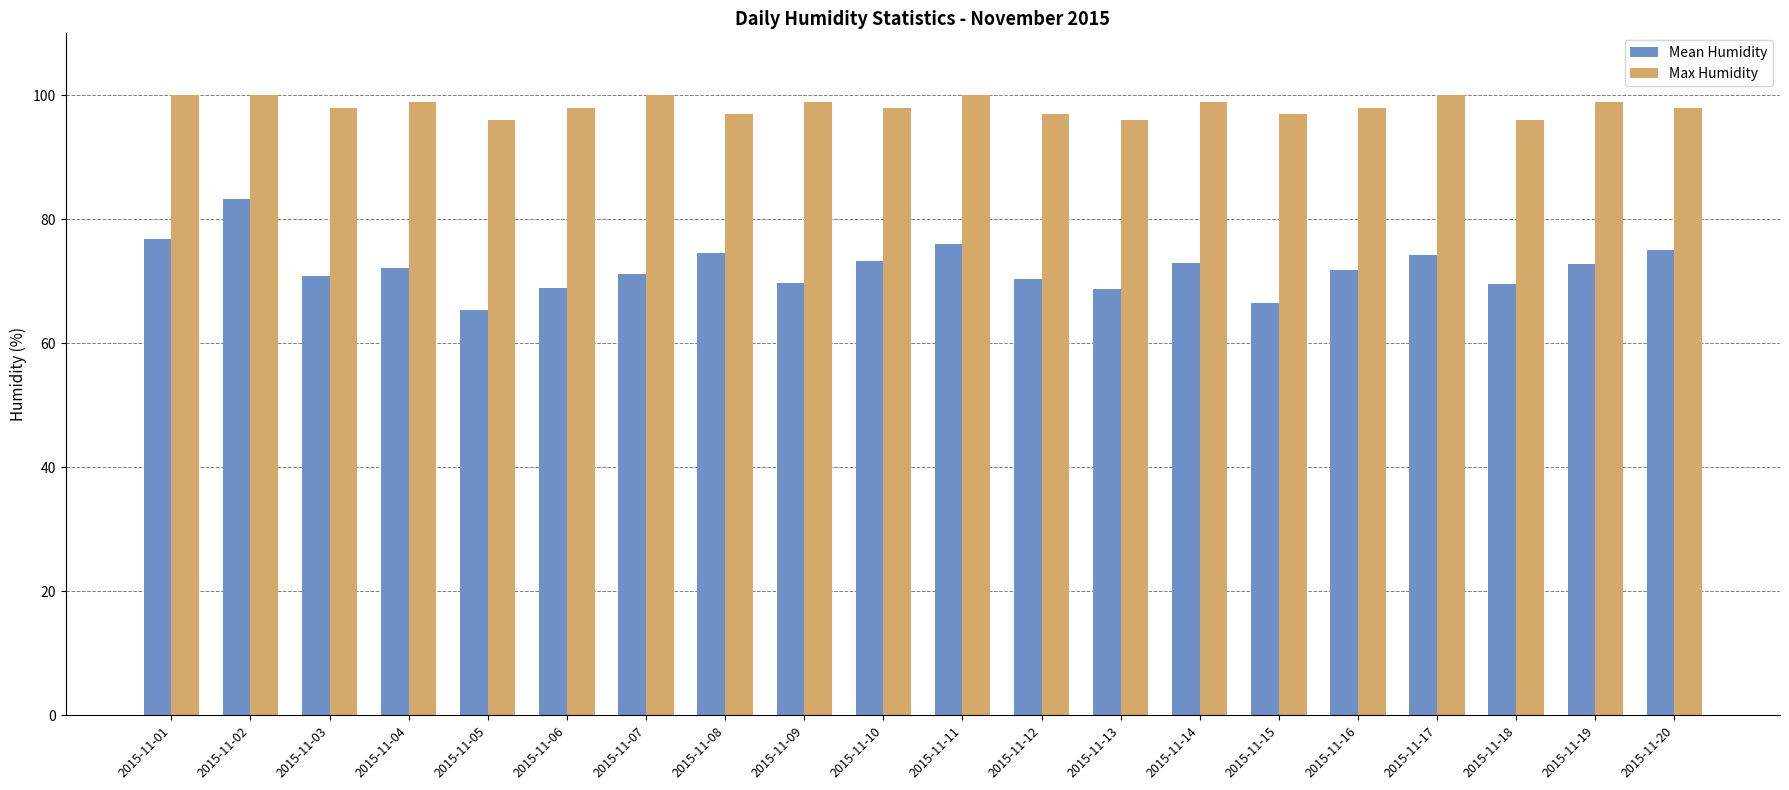

Are the bars horizontal?

No